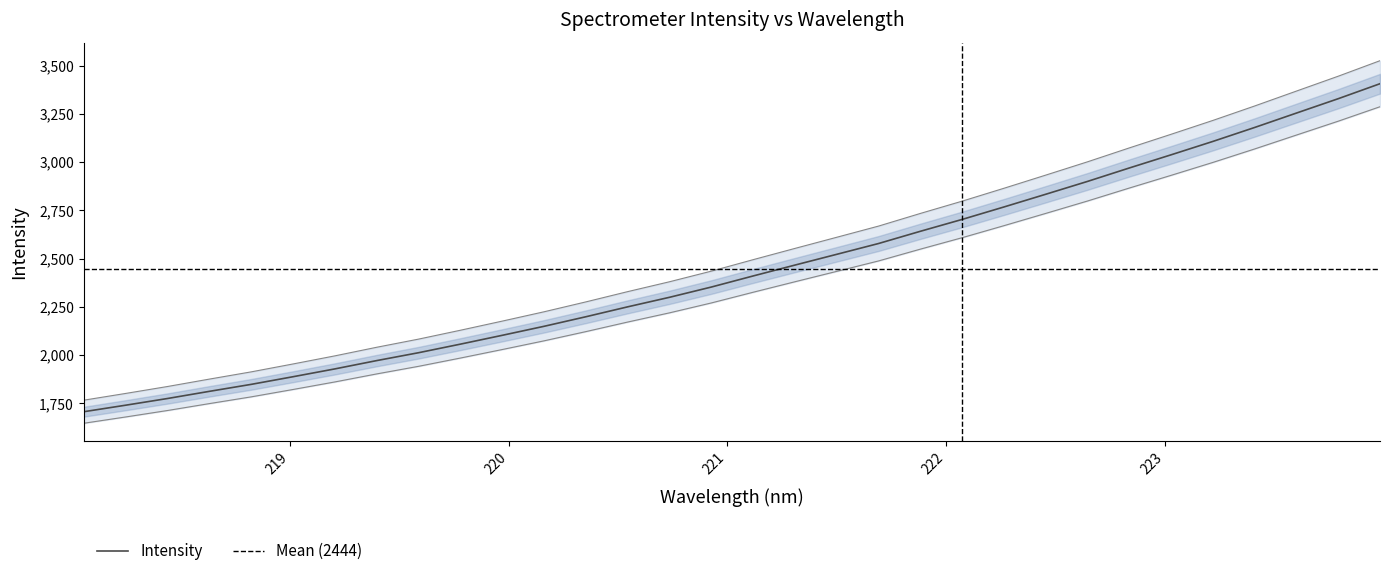

What is the lowest value of the Intensity series?

1707.0